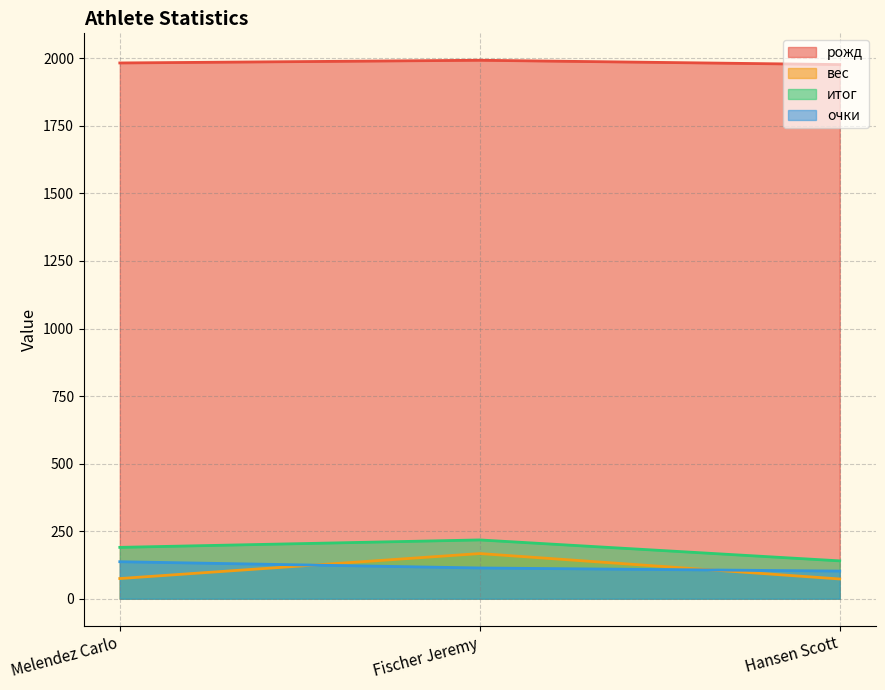

Which series has the largest total across all categories?

рожд